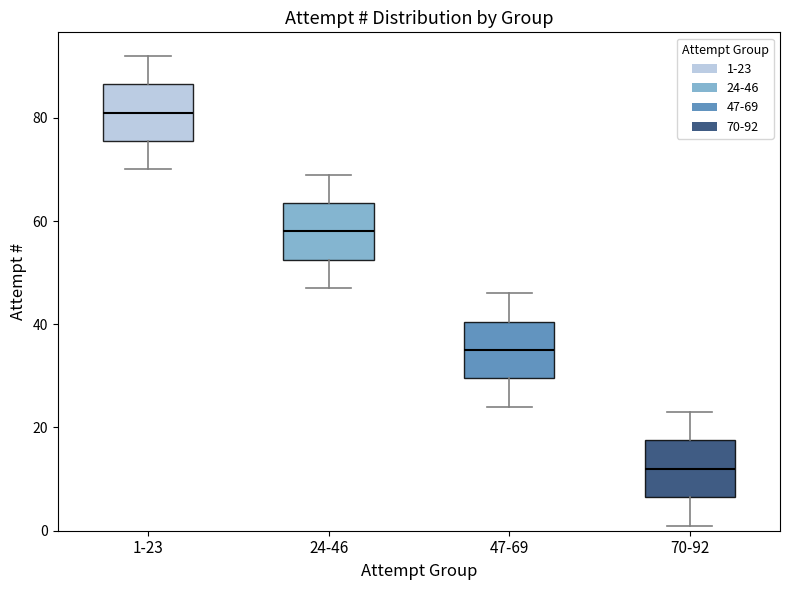

Where does the lower whisker of the box for 24-46 end on the y-axis? The values are not printed on the chart, so give them approximately, as read against the axis.

48